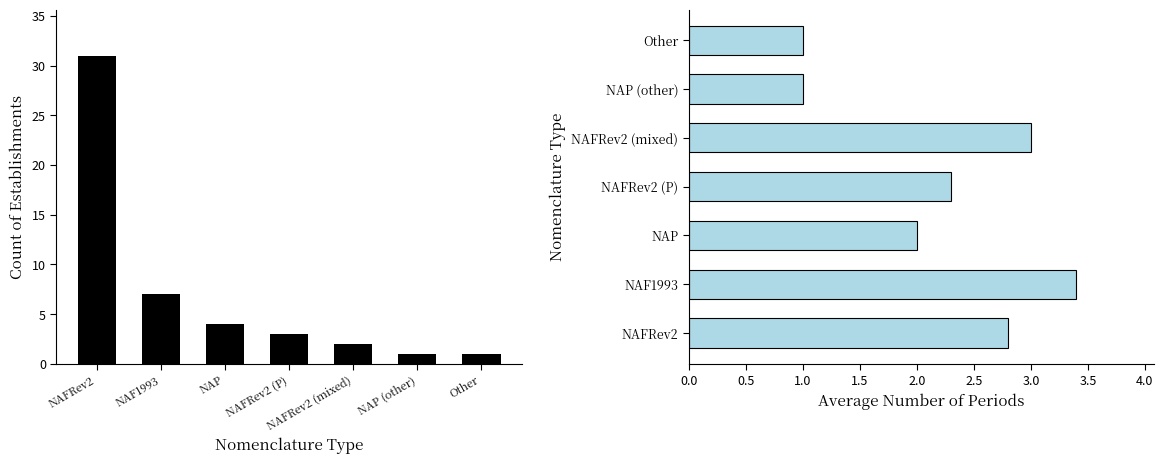

What position from the right is NAF1993?

6